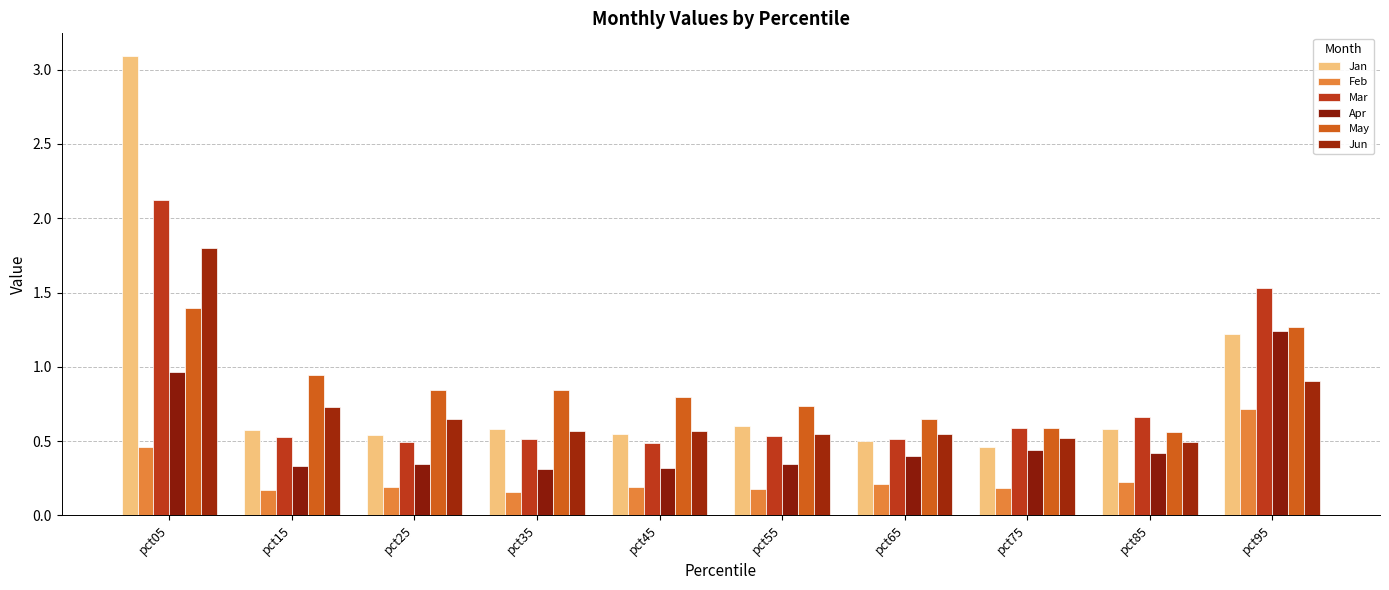

What is the sum of all Mar values?

8.0